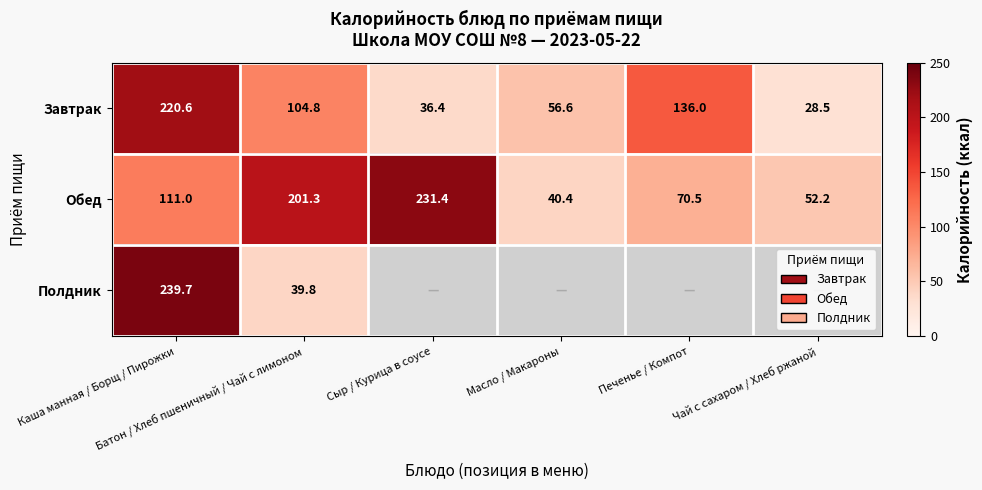

At which category is the sum across all series the highest?

Каша манная / Борщ / Пирожки